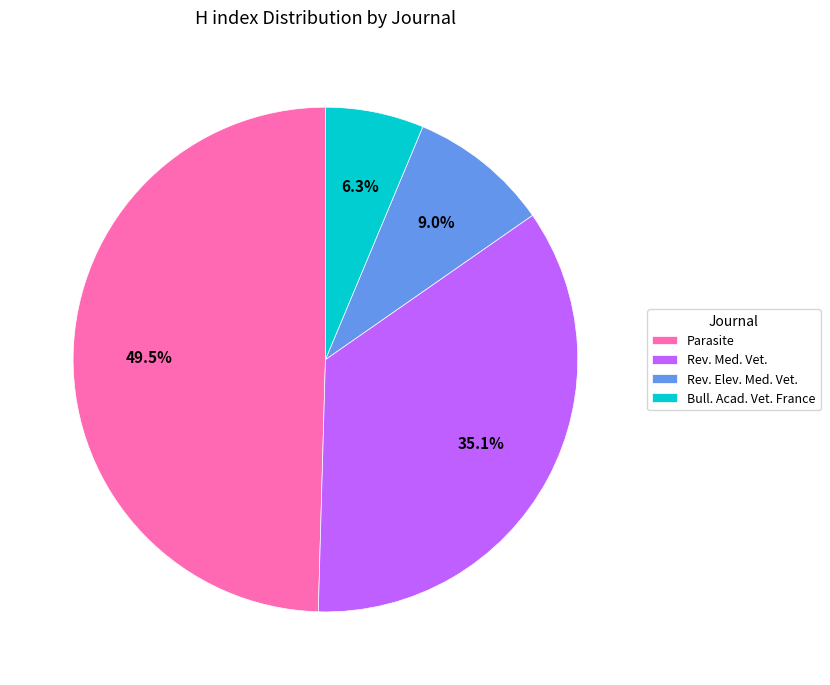

To the nearest percent, what is the difference between the largest and smallest slice percentages?

43%